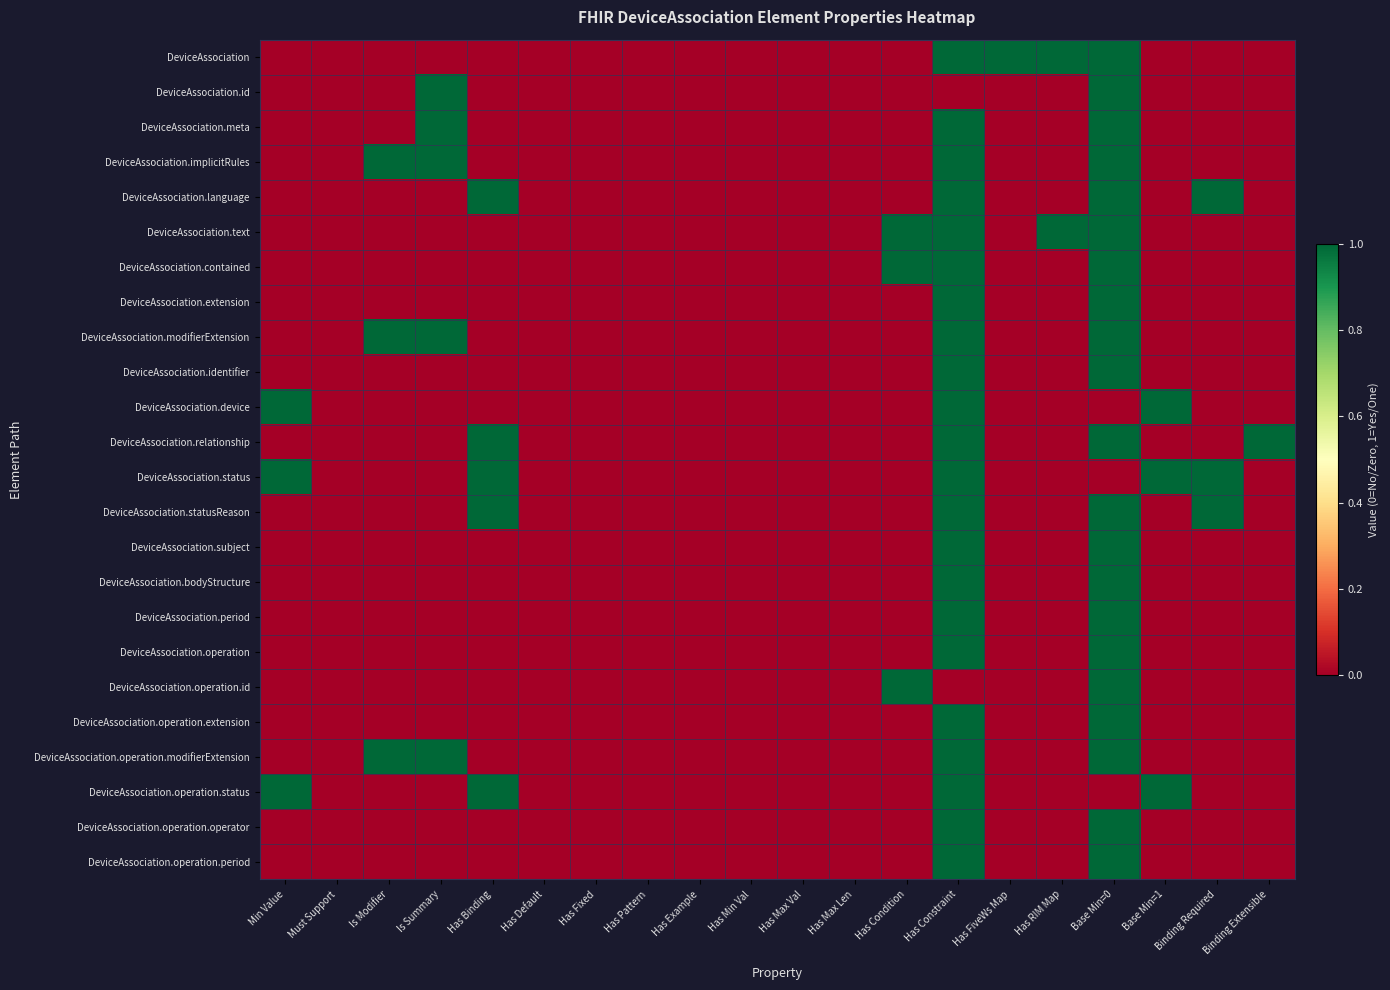

At which category is the sum across all series the highest?

Has Constraint